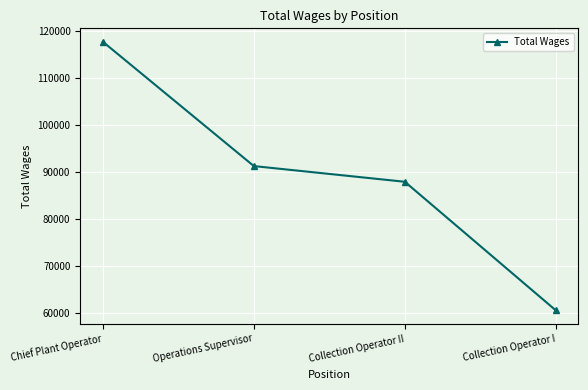

How many lines are shown in the chart?

1